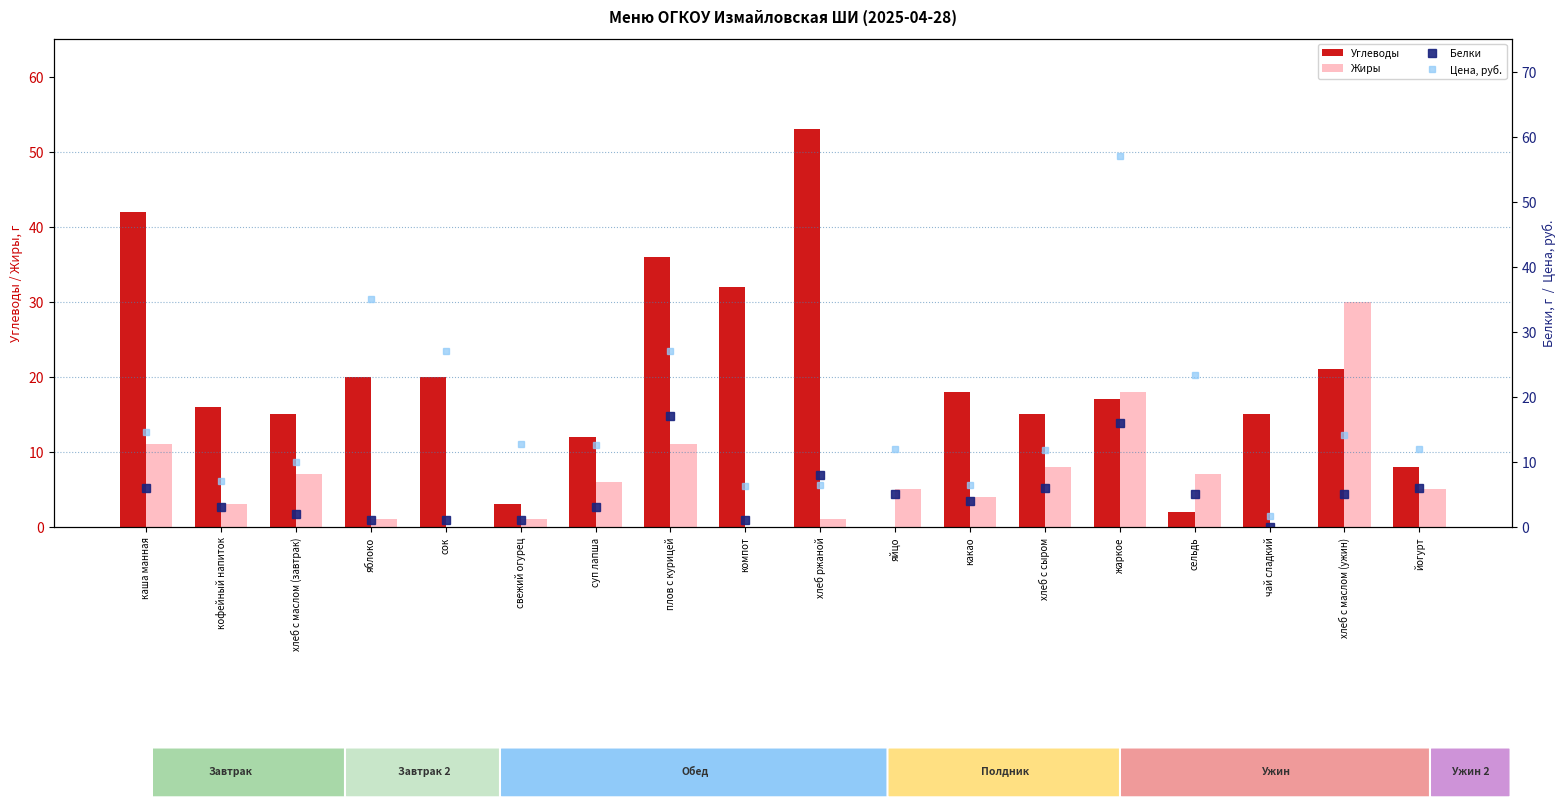

Are the bars horizontal?

No